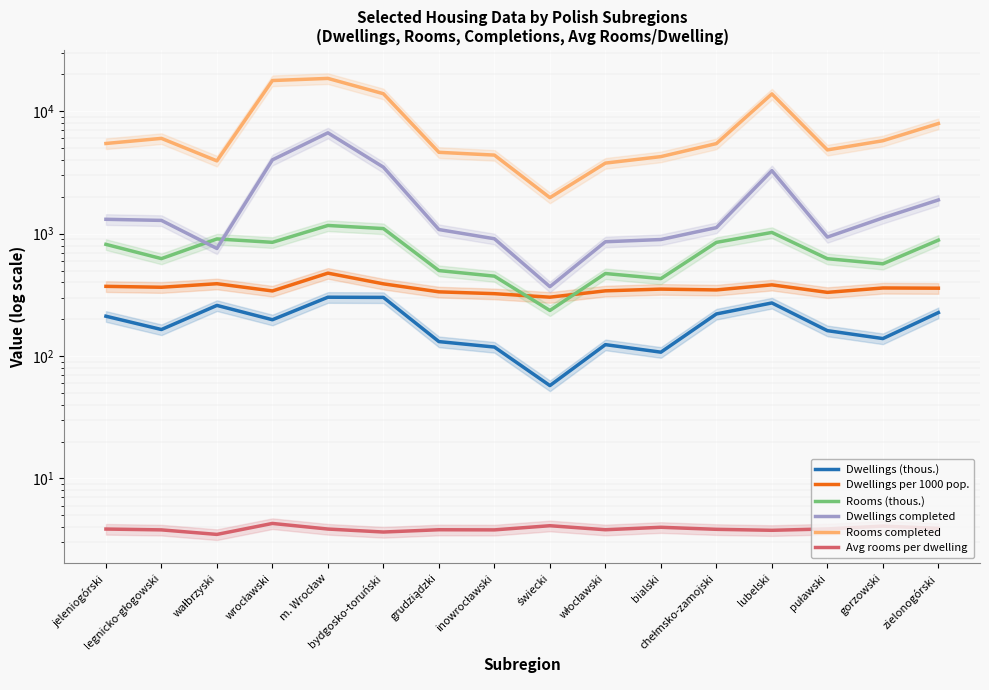

What is the value of the Rooms completed point at the 10th from the left?

3774.0